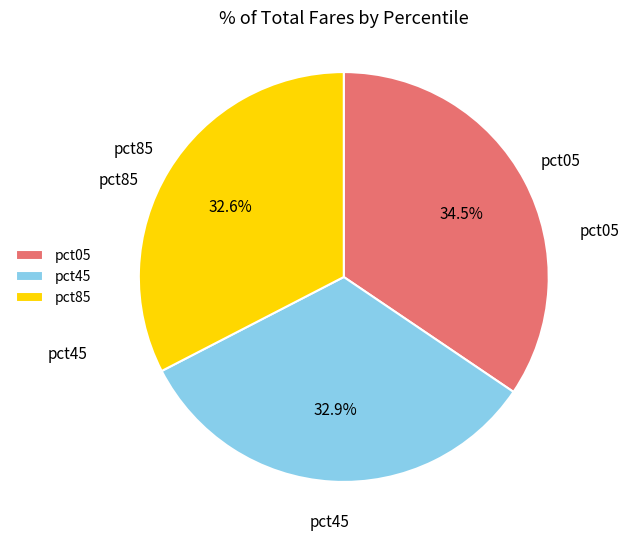

Count the number of slices in the pie.

3